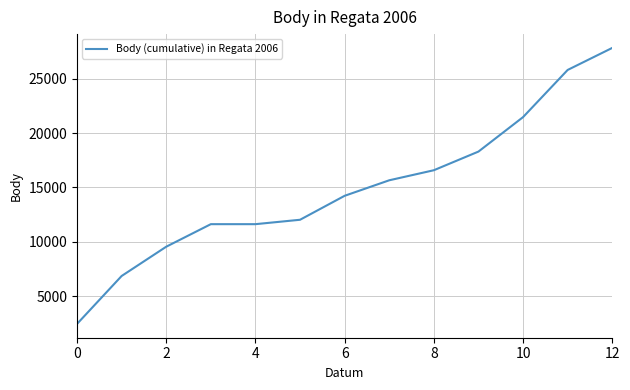

How many lines are shown in the chart?

1